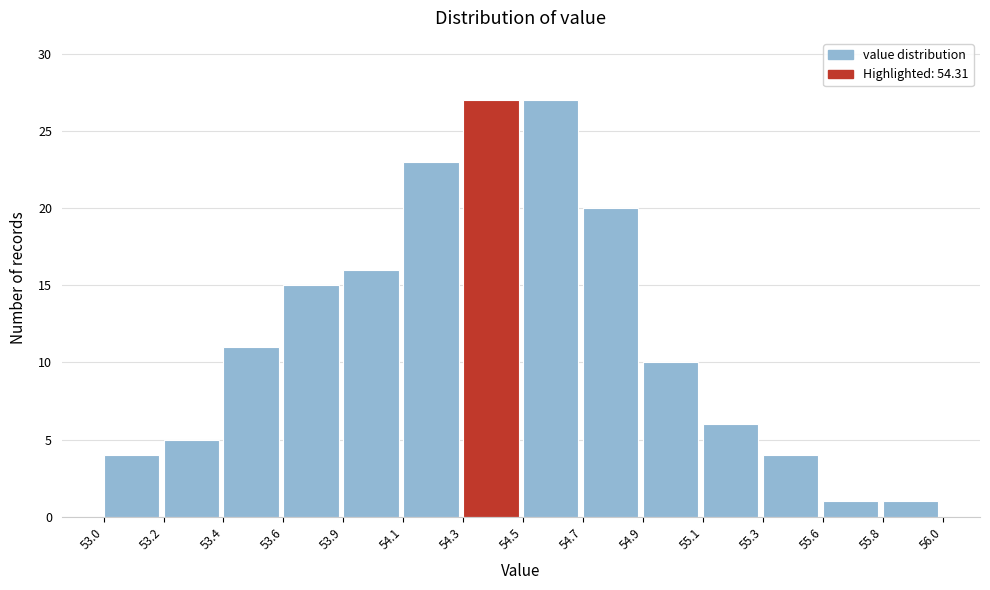

Reading left to right, transcribe all the data shown in this chart.

53.0=4	53.2=5	53.4=11	53.6=15	53.9=16	54.1=23	54.3=27	54.5=27	54.7=20	54.9=10	55.1=6	55.3=4	55.6=1	55.8=1